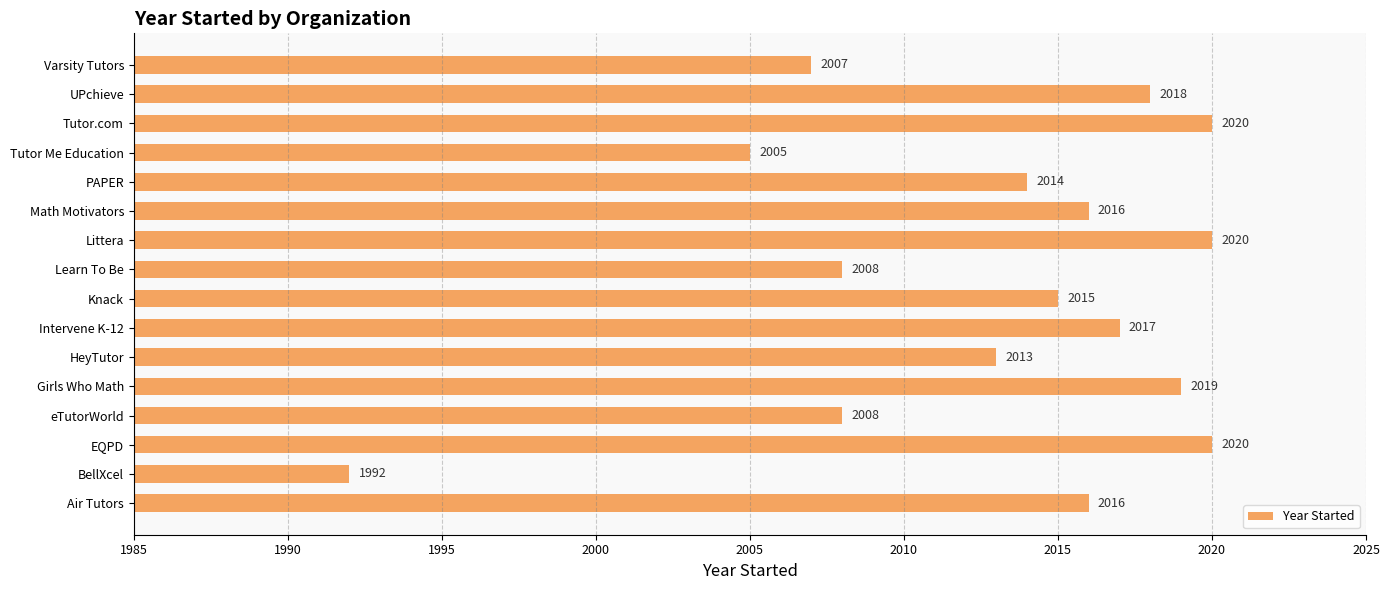

How many bars are there in total?

16